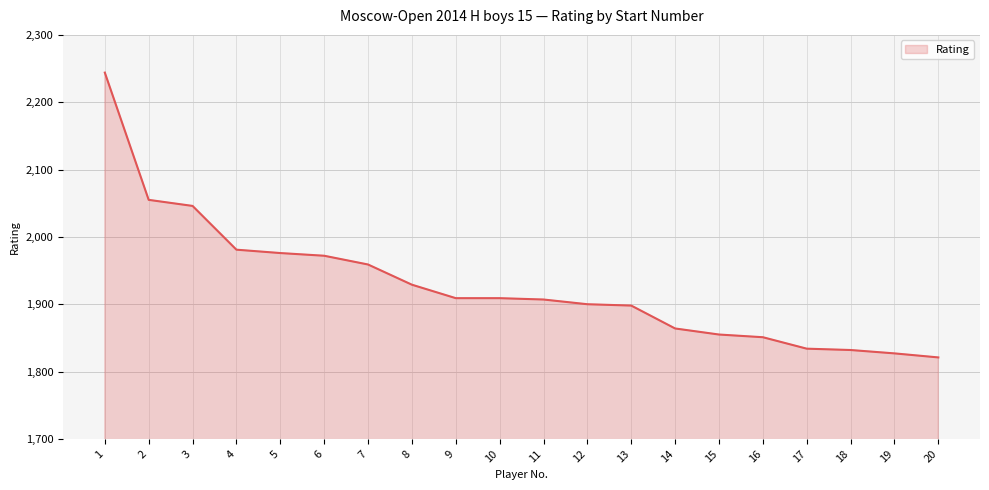

What is the difference between the values at 1 and 8?

315